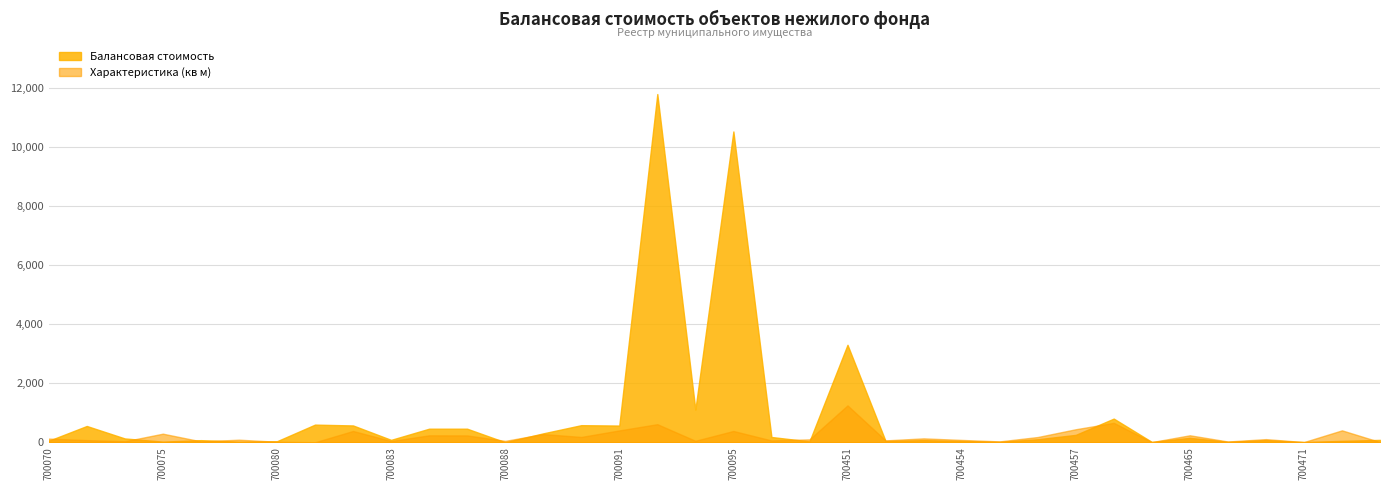

What is the difference between the maximum and second lowest values in the Характеристика (кв м) series?

1243.5